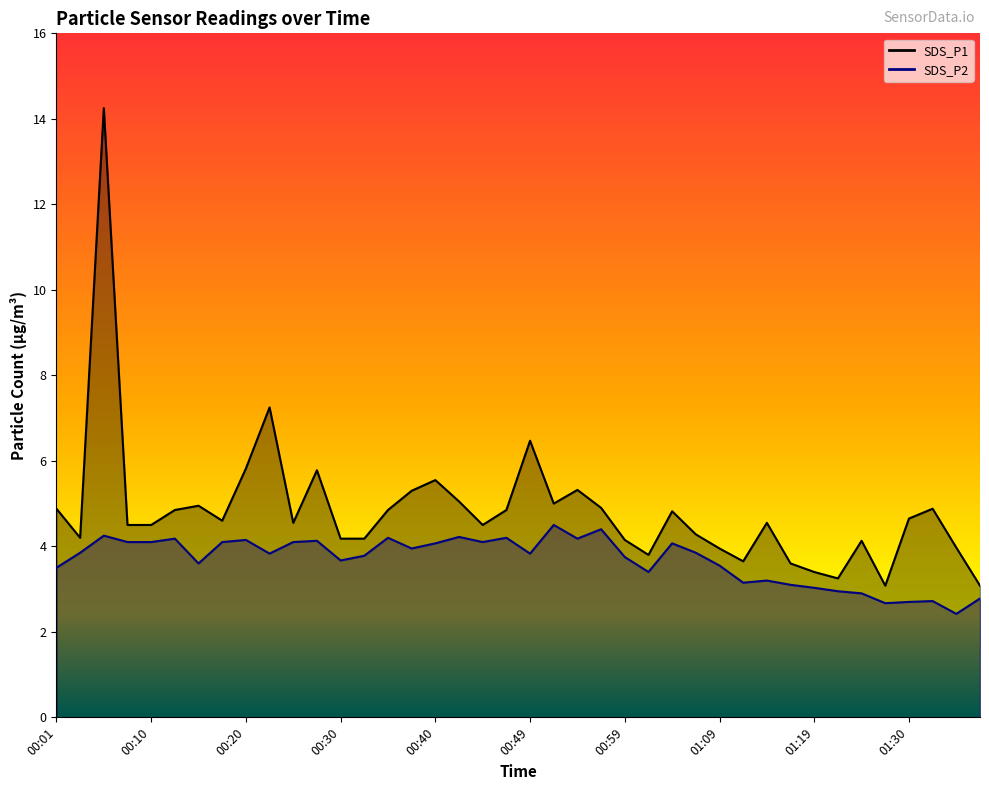

Where is the first local minimum for SDS_P2?

00:15